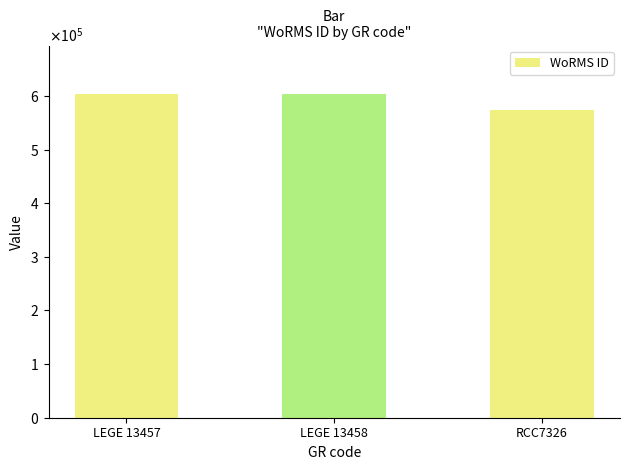

Rank the categories by value from lowest to highest.

RCC7326, LEGE 13457, LEGE 13458